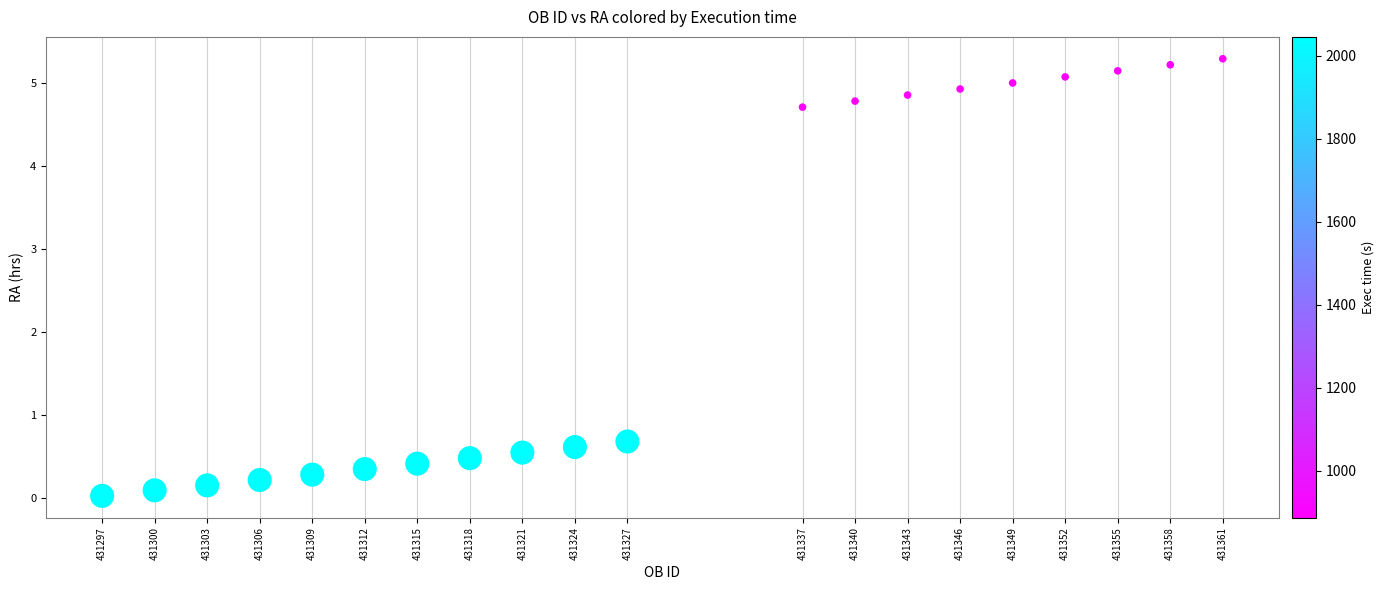

What is the range of Y values (max minus min)?

5.3